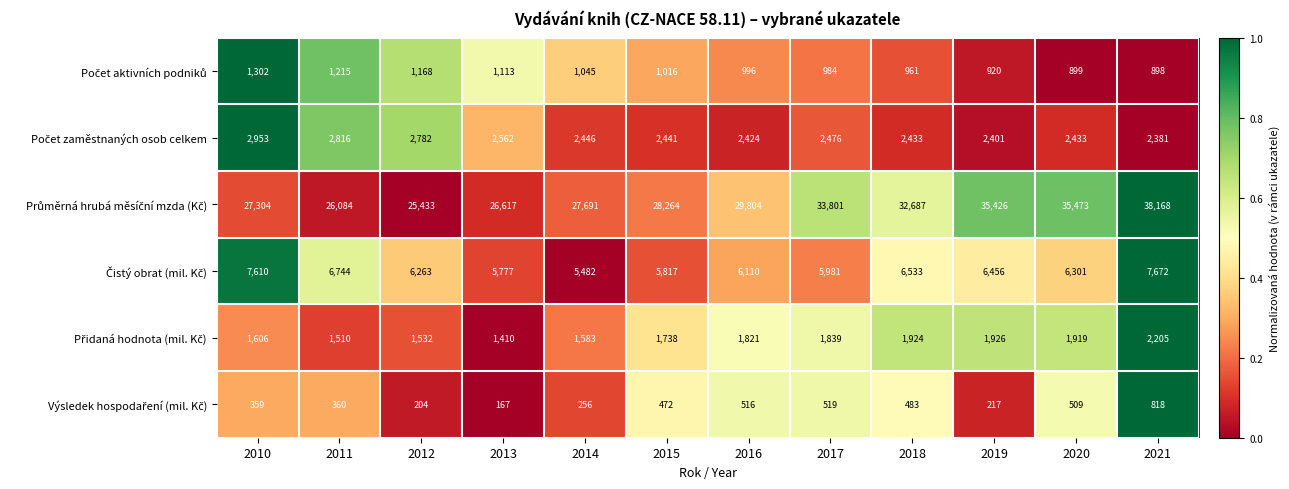

How many categories are shown in the chart?

12